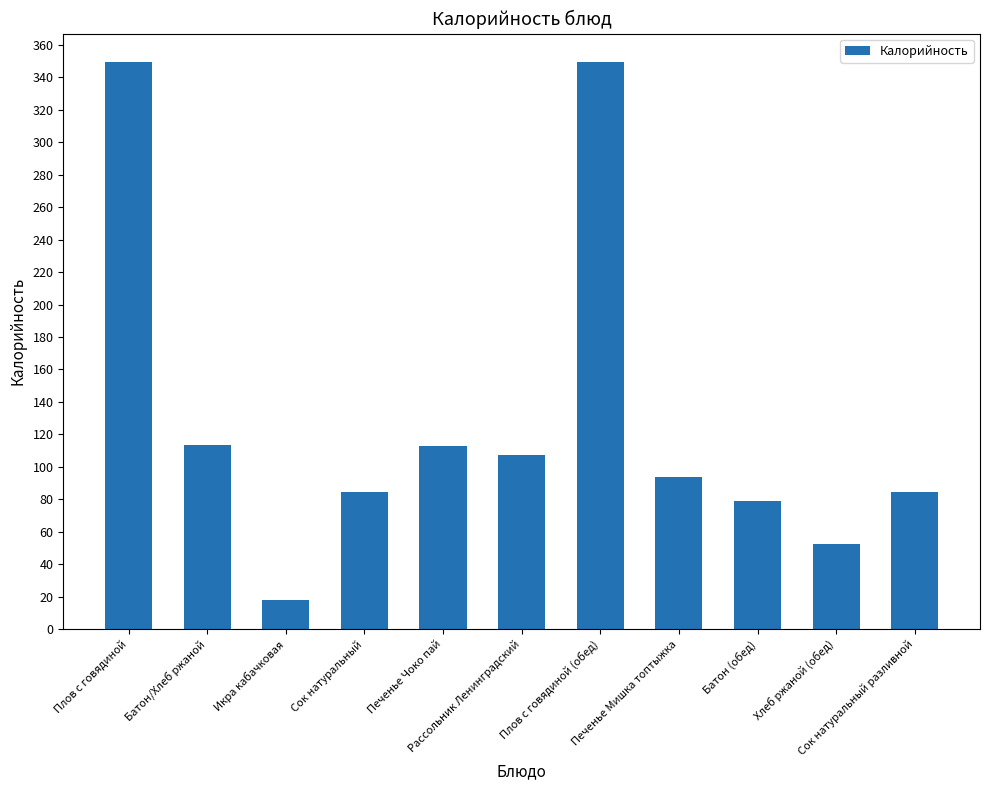

At which label does the data first exceed 94?

Плов с говядиной